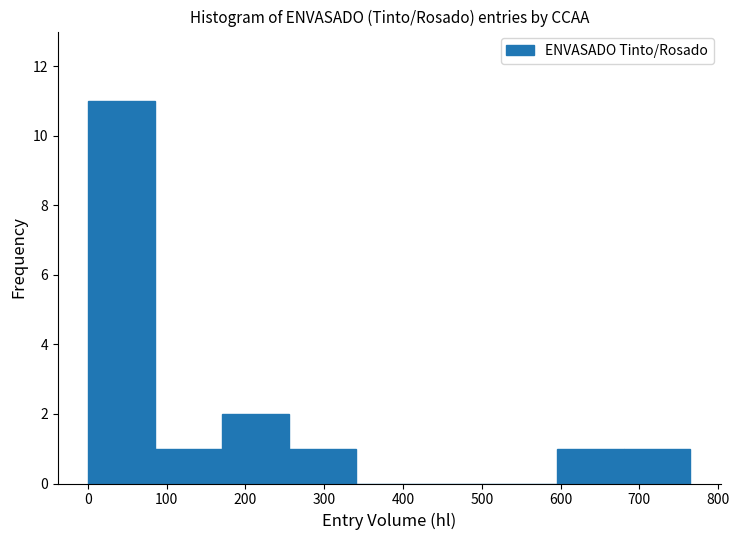

Reading left to right, list every bar in this chart as the range it spans on the x-axis followed by its height. Neither the bar edges nor the heights are printed on the chart, so give them approximately, as read against the axes.

0 to 85: 11
85 to 170: 1
170 to 255: 2
255 to 340: 1
340 to 425: 0
425 to 510: 0
510 to 595: 0
595 to 680: 1
680 to 765: 1